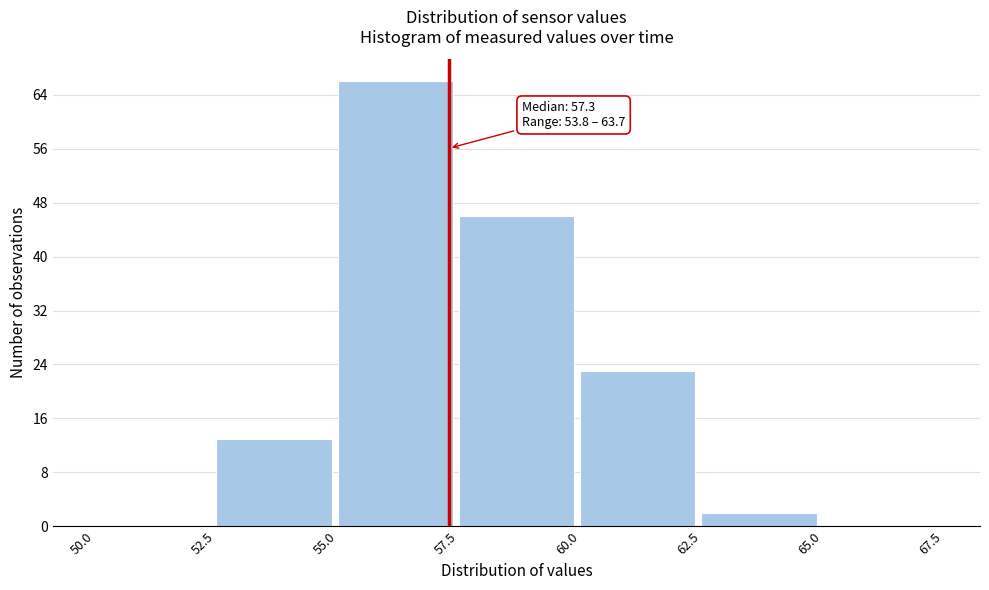

Over which range of the x-axis is the bar tallest?

55.0 to 57.5